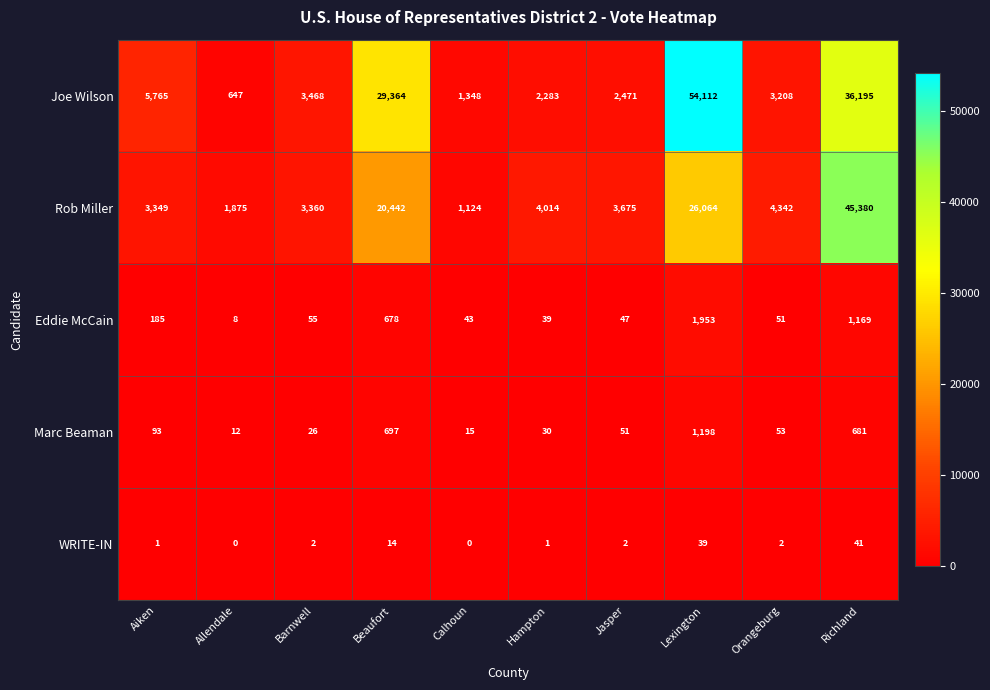

What is the highest value of the Eddie McCain series?

1953